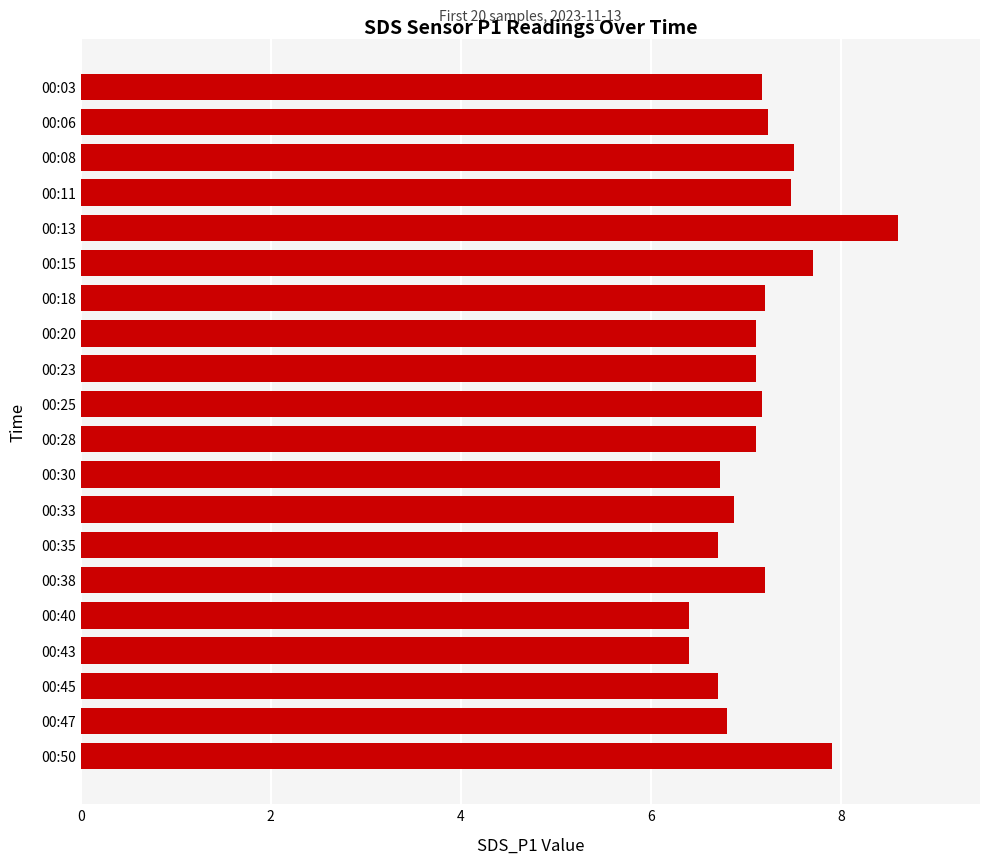

The value at 00:25 is 4.3. True or false?

False